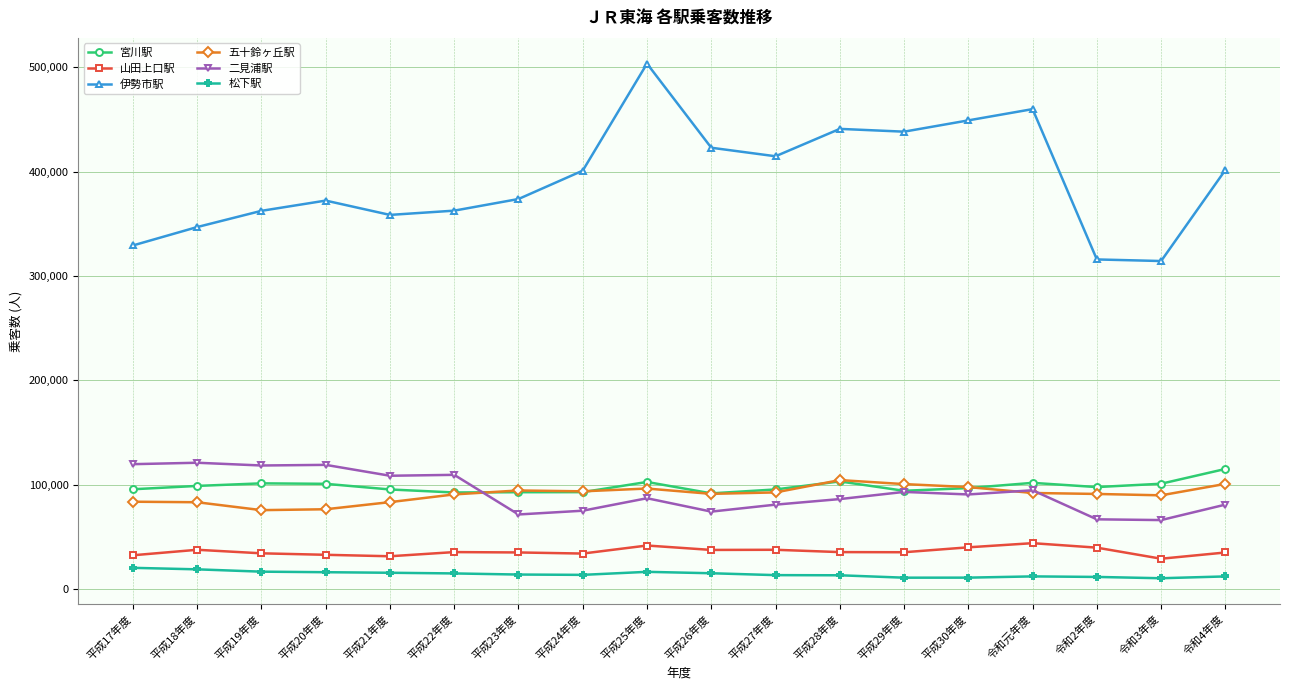

Is it true that 五十鈴ヶ丘駅 equals 100709 at 令和4年度?

True